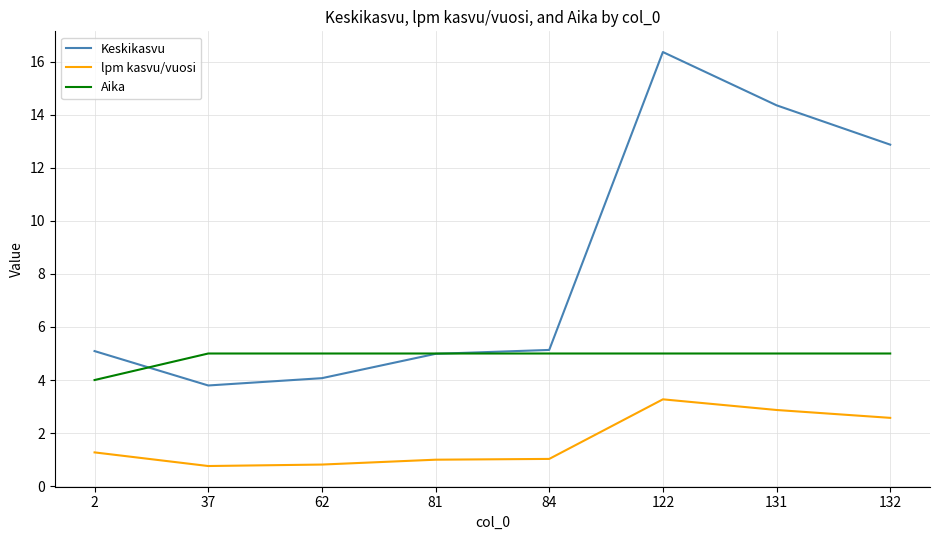

What is the total value across all series at 132?

20.4